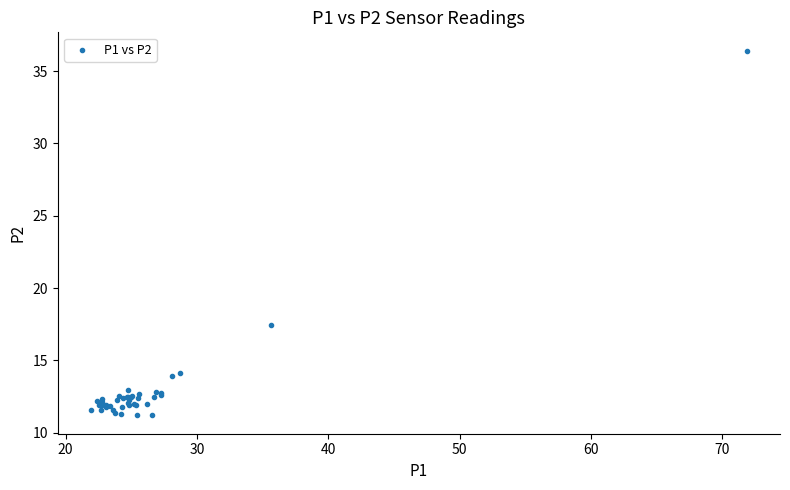

What Y value in the scatter plot is closest to 23?

17.5